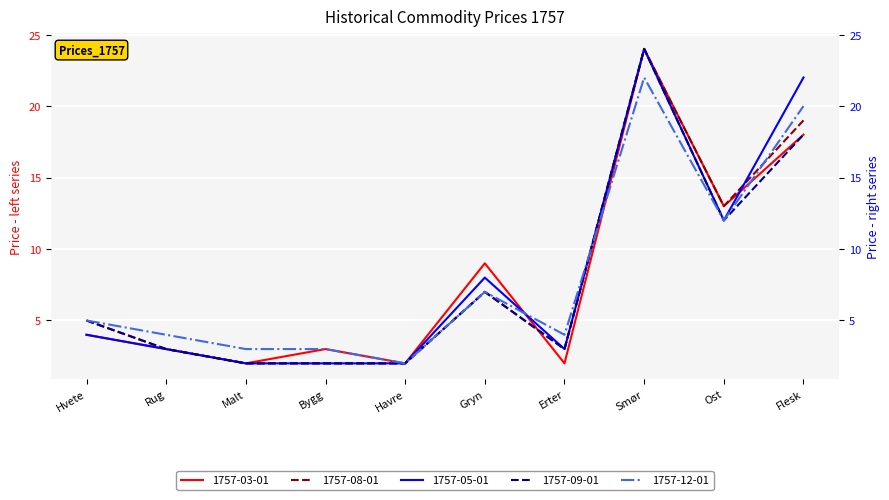

Reading left to right, extract all data points from this chart.

1757-03-01: Hvete=4	Rug=3	Malt=2	Bygg=3	Havre=2	Gryn=9	Erter=2	Smør=24	Ost=13	Flesk=18
1757-05-01: Hvete=4	Rug=3	Malt=2	Bygg=2	Havre=2	Gryn=8	Erter=3	Smør=24	Ost=12	Flesk=22
1757-08-01: Hvete=5	Rug=3	Malt=2	Bygg=2	Havre=2	Gryn=7	Erter=3	Smør=24	Ost=13	Flesk=19
1757-09-01: Hvete=5	Rug=3	Malt=2	Bygg=2	Havre=2	Gryn=7	Erter=3	Smør=24	Ost=12	Flesk=18
1757-12-01: Hvete=5	Rug=4	Malt=3	Bygg=3	Havre=2	Gryn=7	Erter=4	Smør=22	Ost=12	Flesk=20